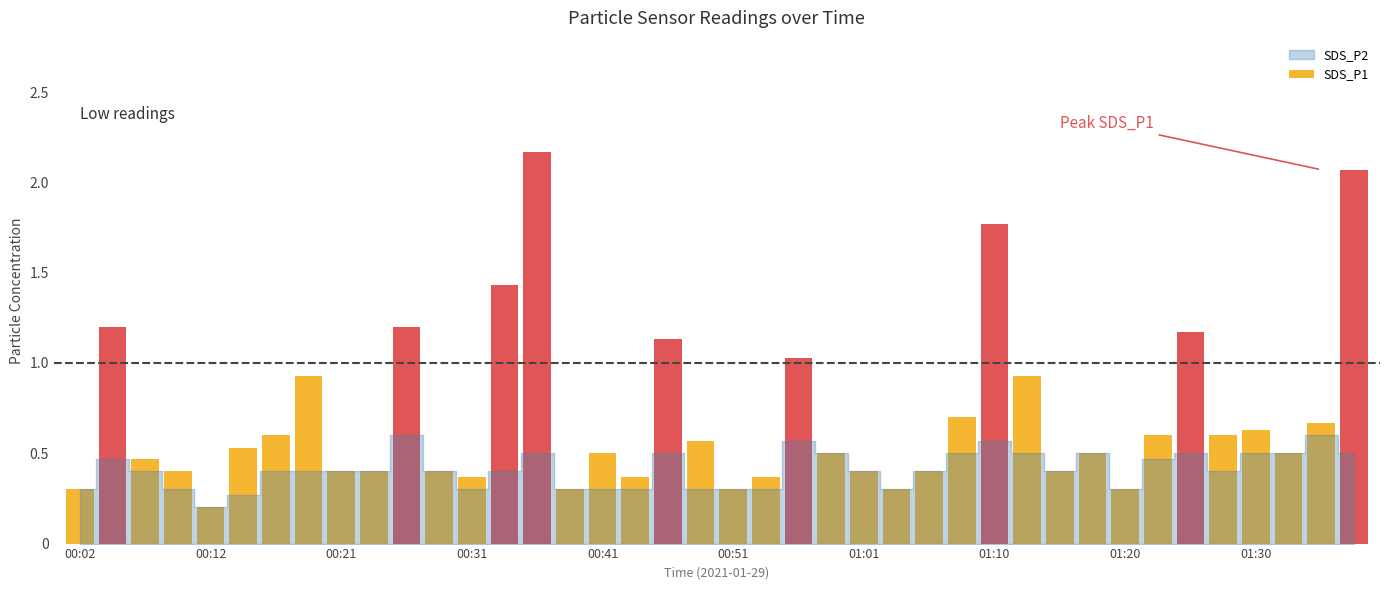

True or false: SDS_P2 has a value of 0.3 at 01:37.

False